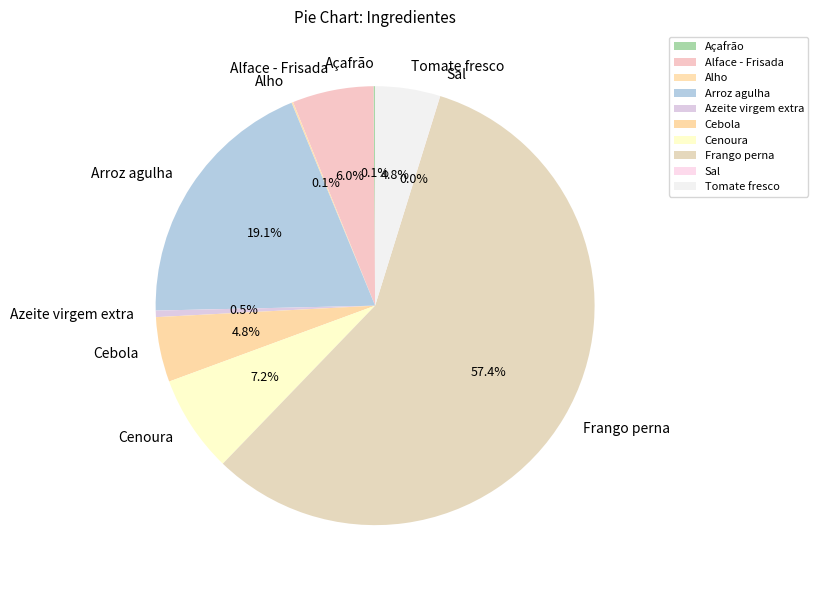

To the nearest percent, what portion does Cenoura represent?

7%